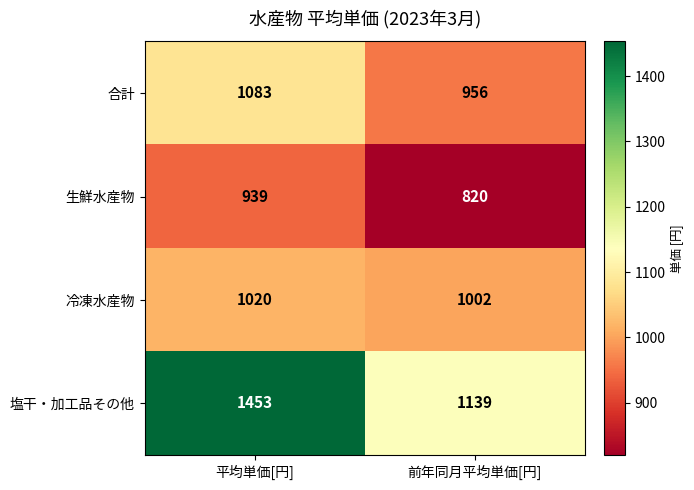

Which label corresponds to the smallest value in the chart?

前年同月平均単価[円]